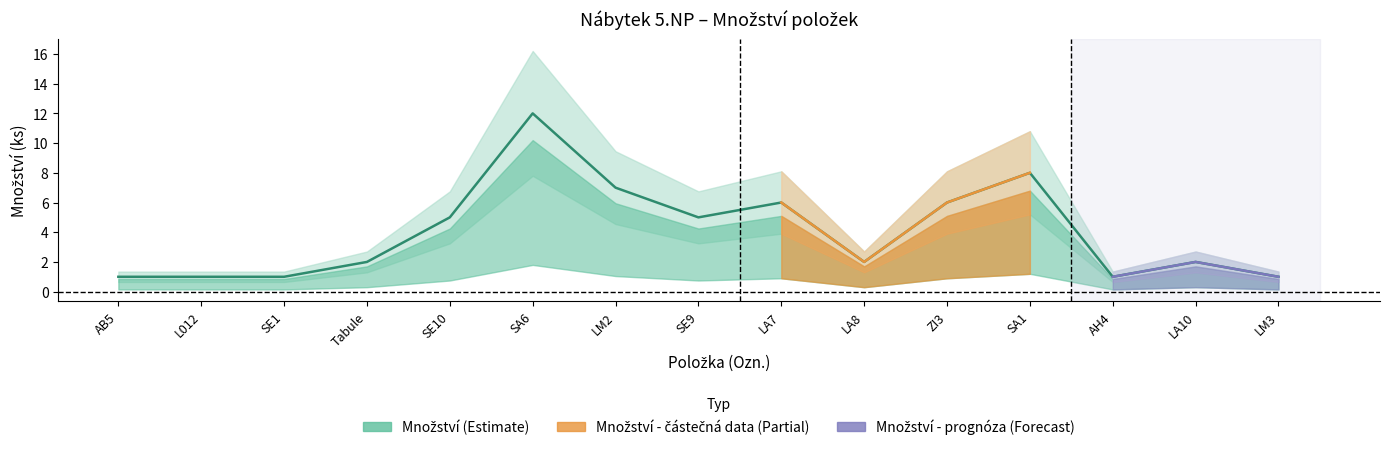

Reading right to left, what are all the values shown in this chart?

1	2	1	8	6	2	6	5	7	12	5	2	1	1	1